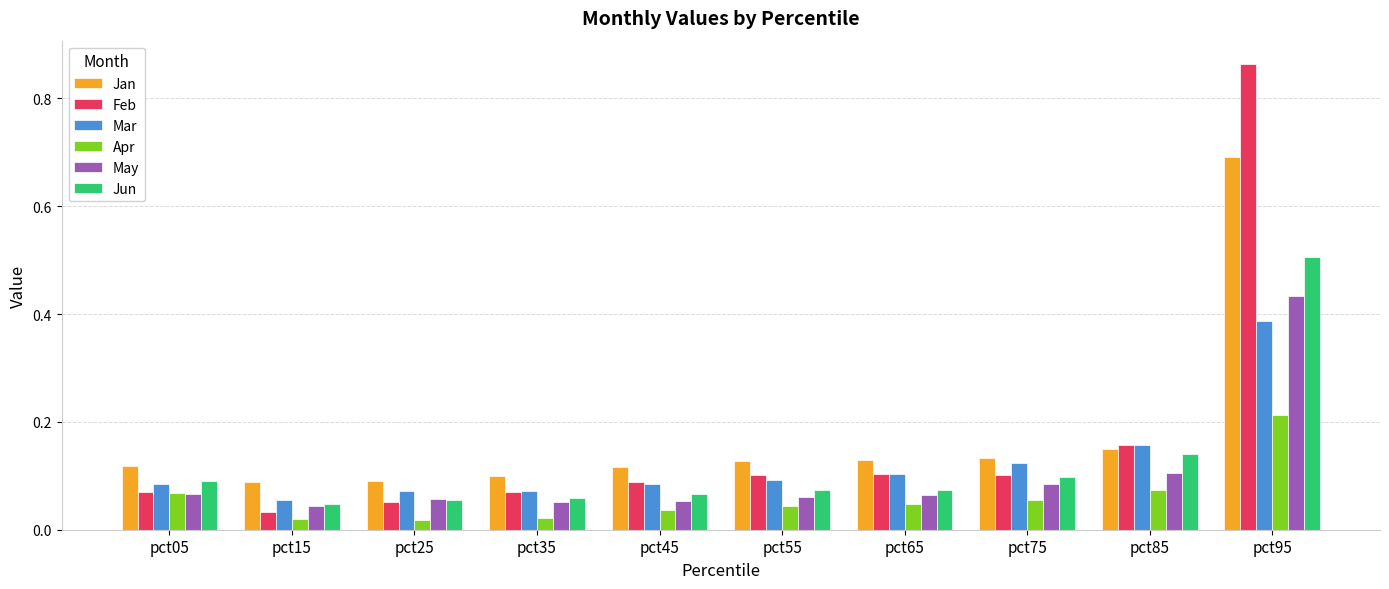

At which label does Jan reach its peak?

pct95